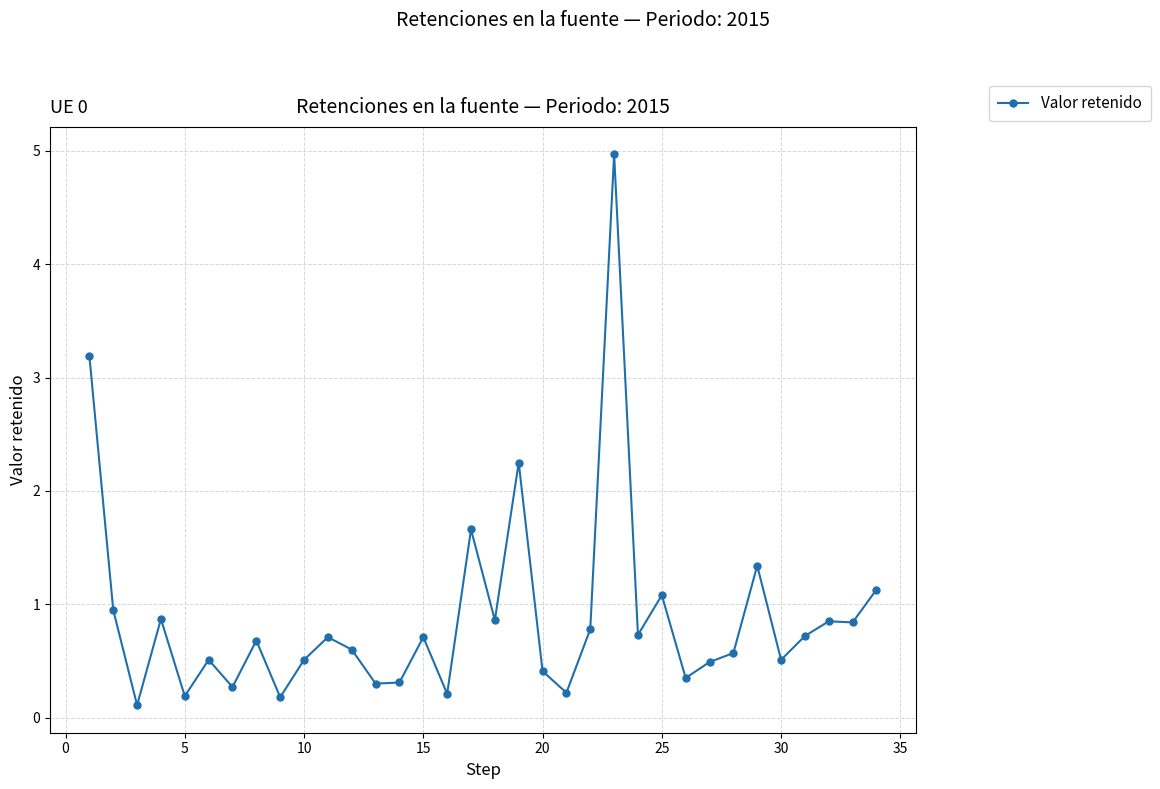

Does the chart have visible grid lines?

Yes